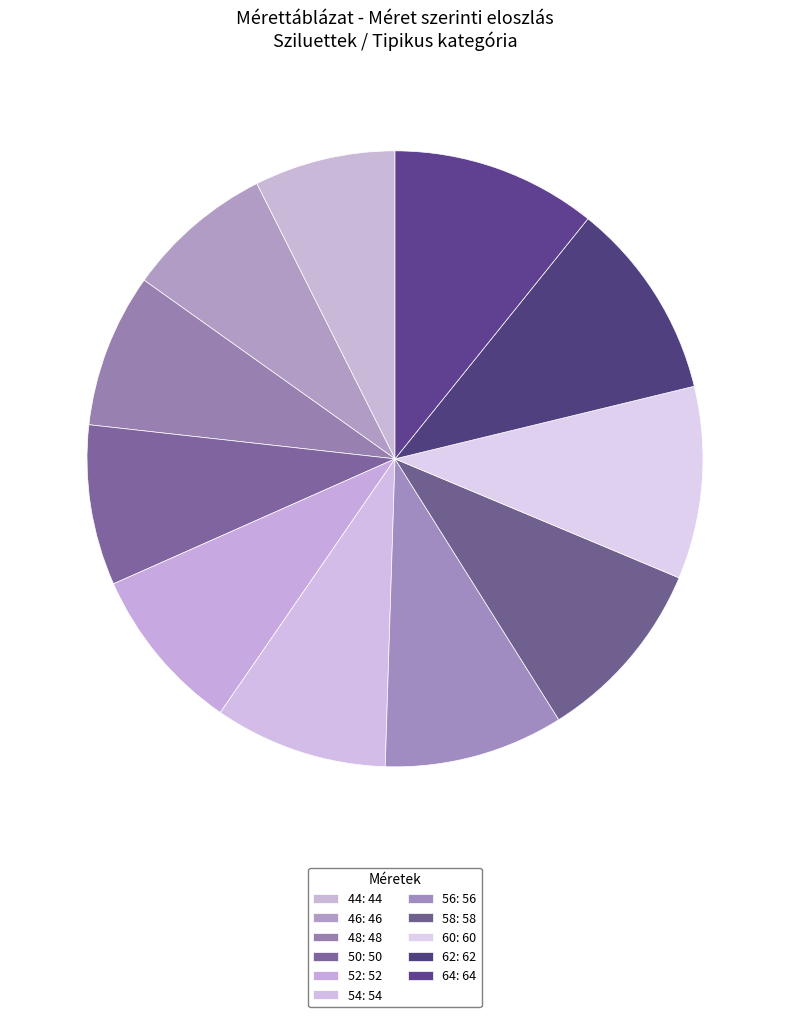

True or false: 54 accounts for 9% of the total.

True